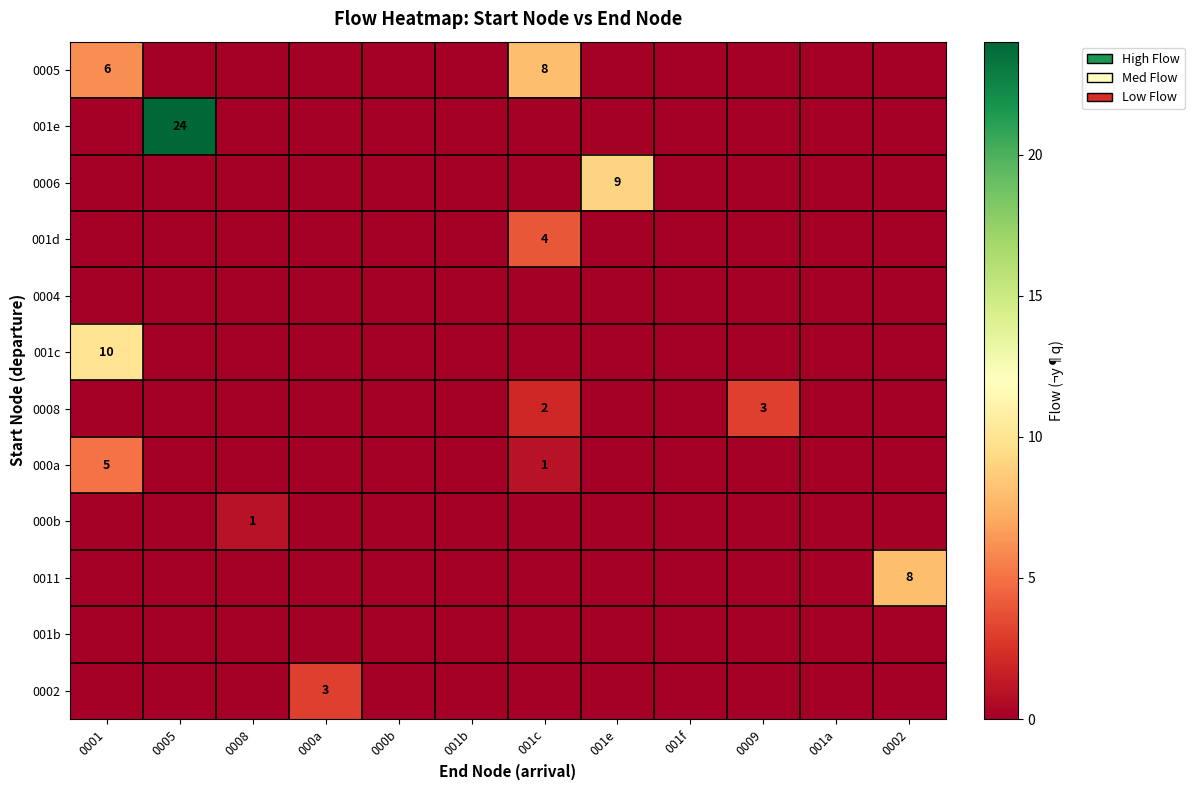

Between 001b and 001c, which is larger?

001c